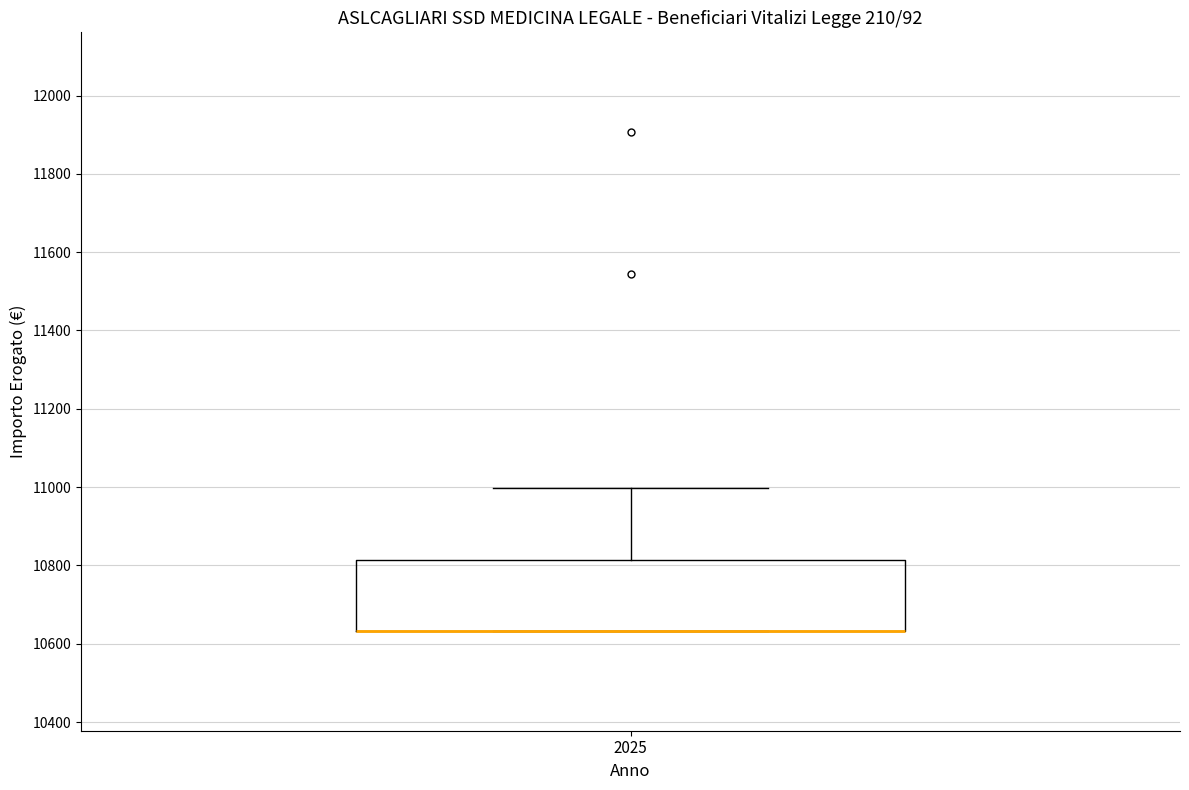

Read this box plot against the y-axis: the position of the median line, the range covered by the box, and the ends of both whiskers. The values are not printed on the chart, so give them approximately, as read against the axis.

median 10640 (drawn on the box's lower edge), box 10640 to 10820, whiskers 10640 to 11000